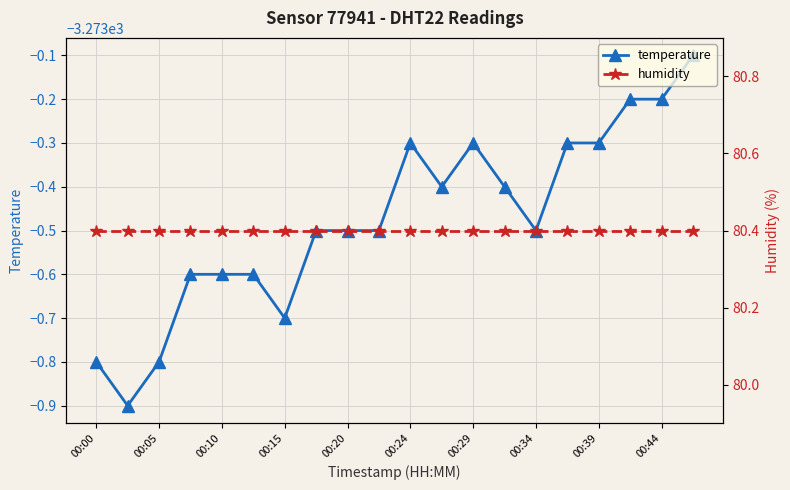

The humidity series shows 34.0 at 00:20. True or false?

False